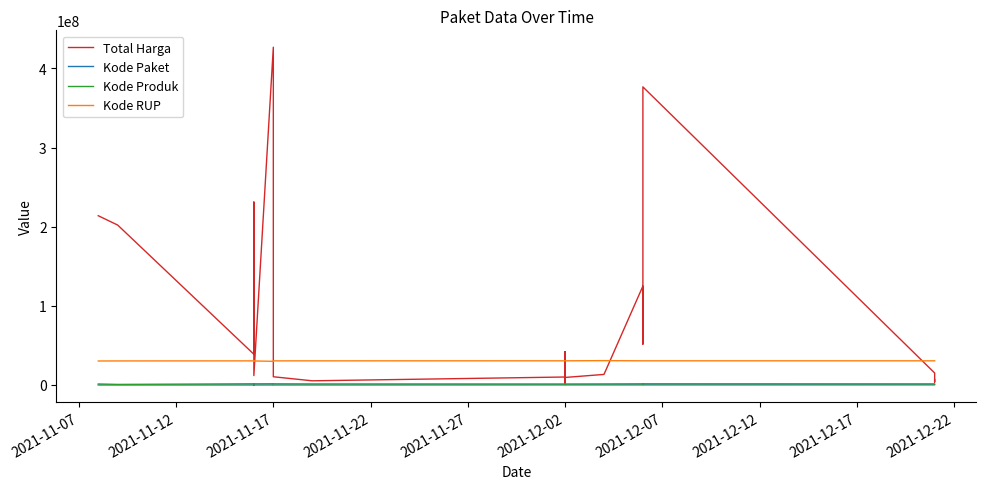

The Total Harga series shows 3183927 at 2021-12-12. True or false?

False